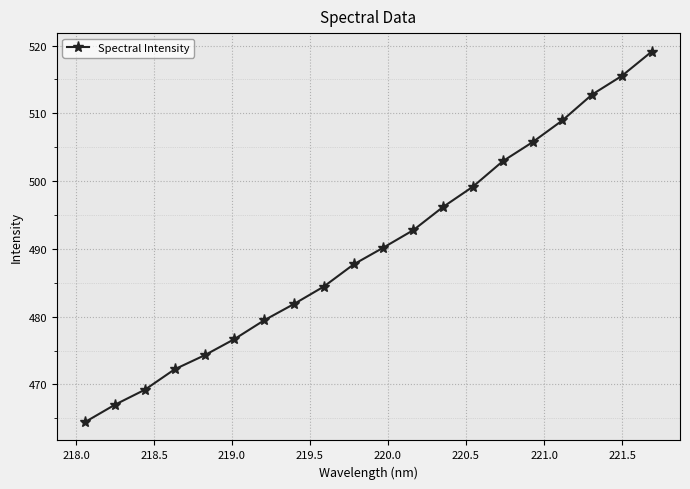

True or false: there are more than 2 points higher than both neighbors.

False